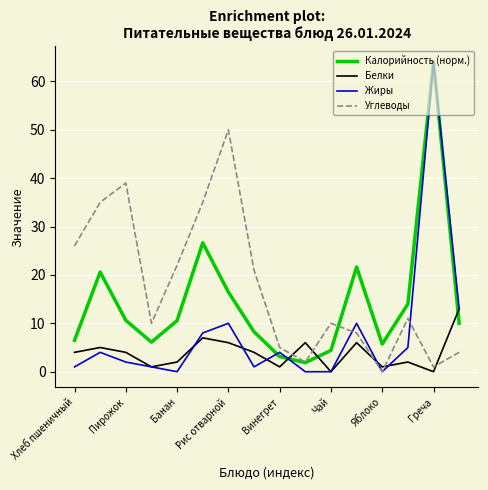

Which series ends up on top after the final intersection of Белки and Углеводы?

Белки